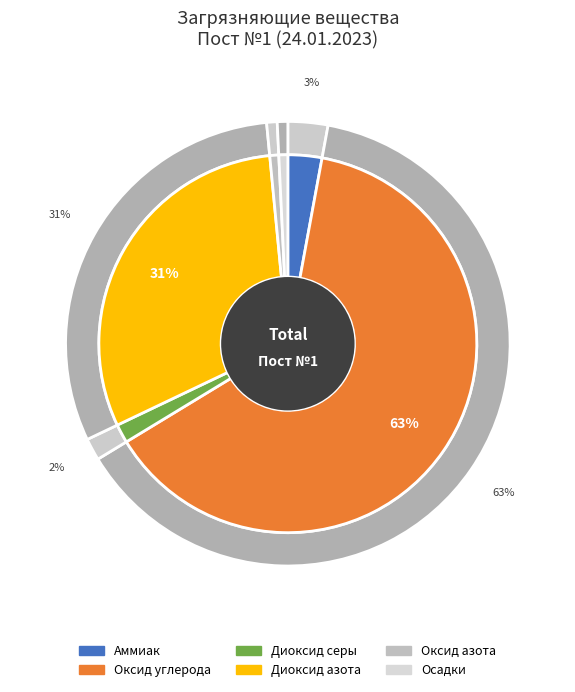

Combined, do Диоксид серы and Диоксид азота account for over 50%?

No